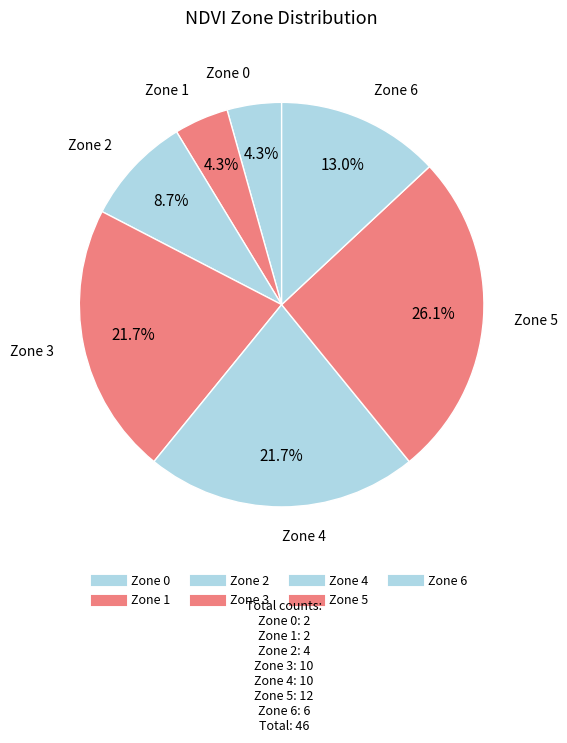

How many slices are in this pie chart?

7